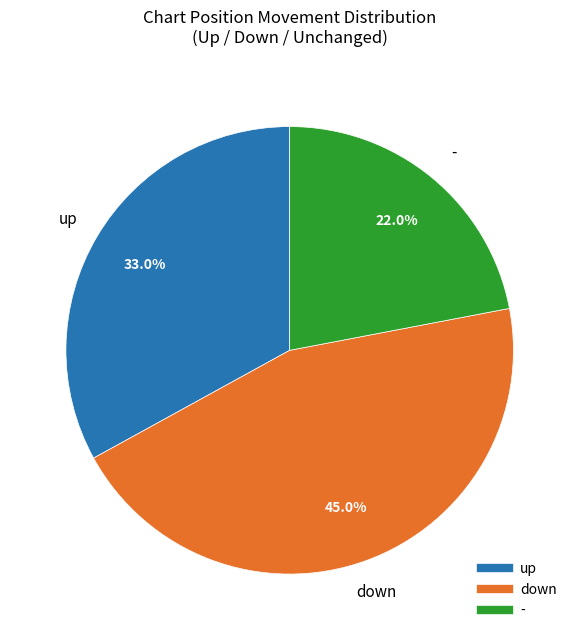

To the nearest percent, what percentage of the pie is up?

33%